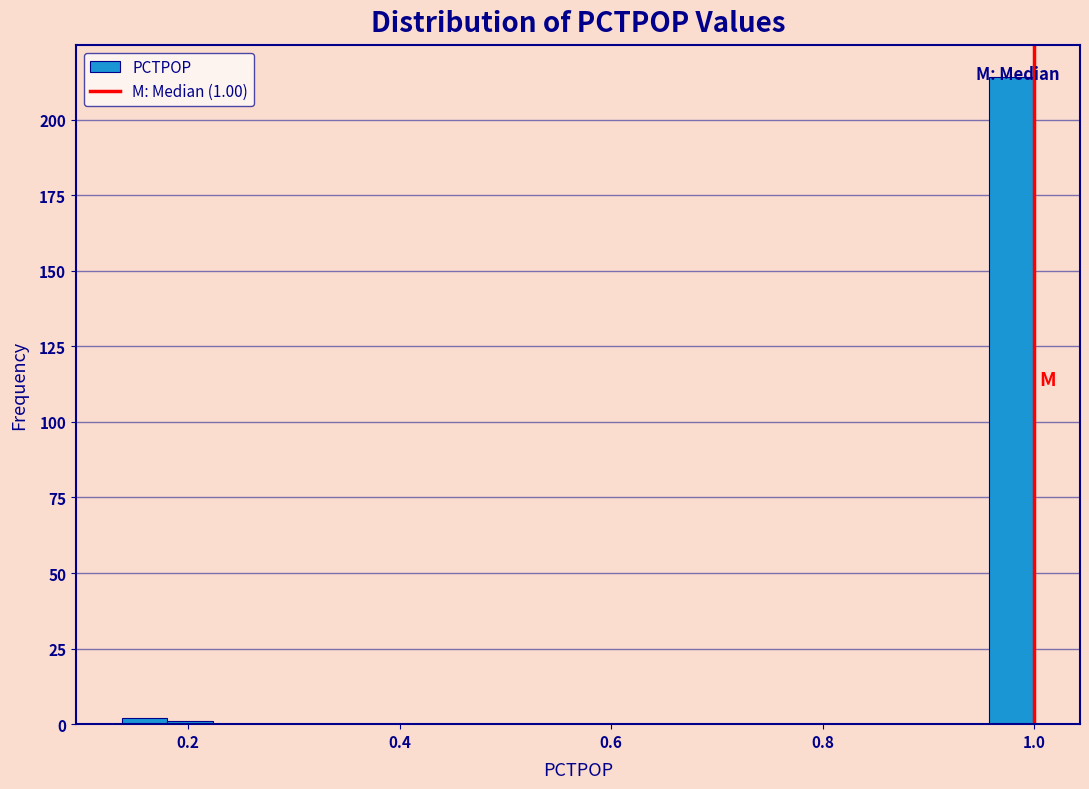

Around what value on the x-axis is the tallest bar? Give the approximate position of its centre, as read against the axis.

0.98